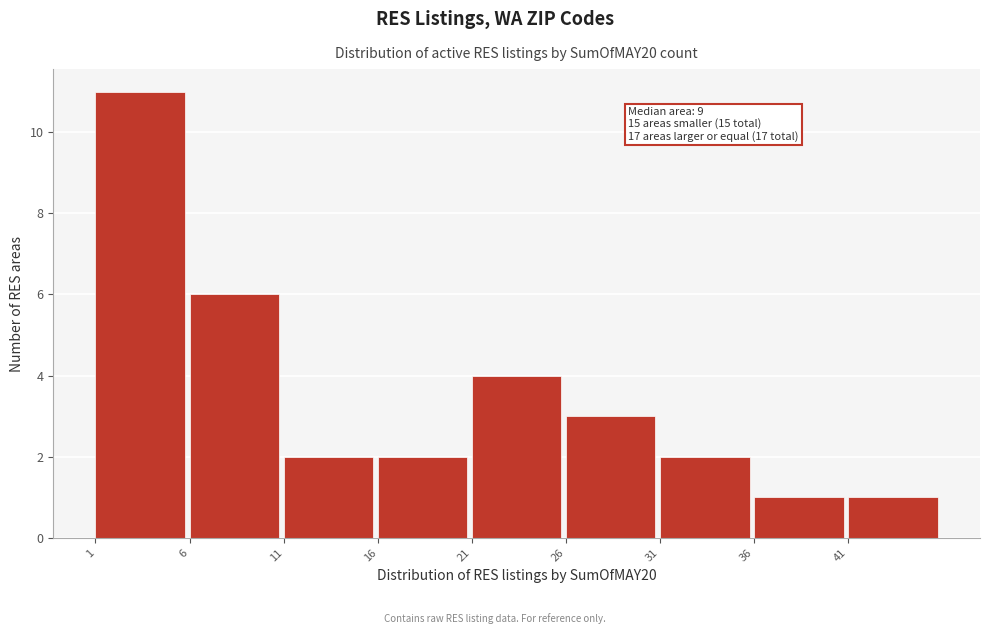

Which range on the x-axis has the tallest bar?

1 to 6